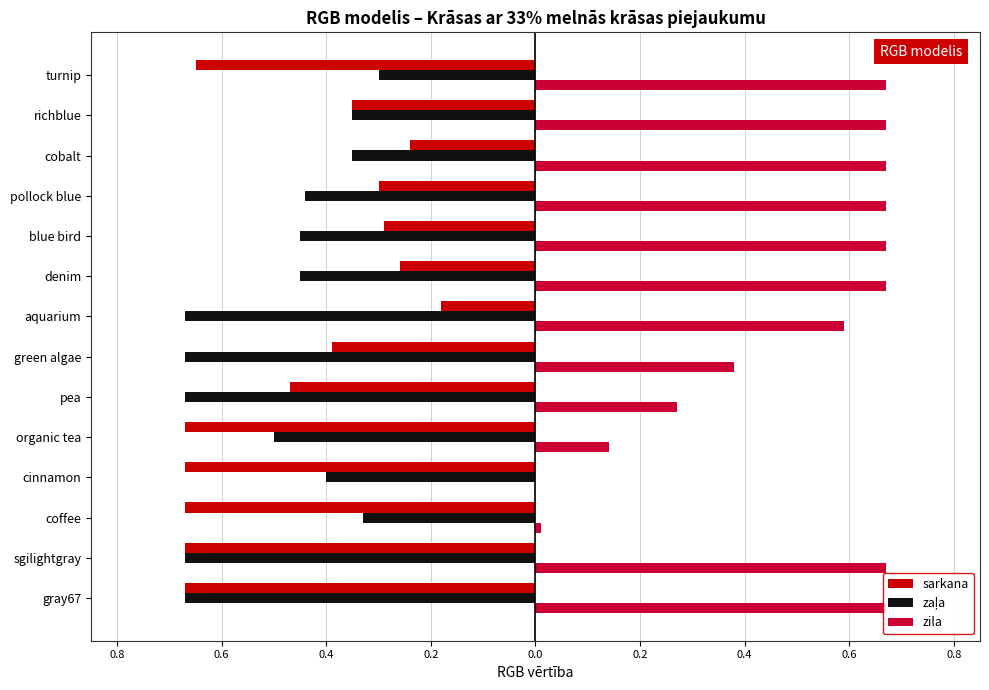

What are all the series names shown in the legend?

sarkana, zaļa, zila